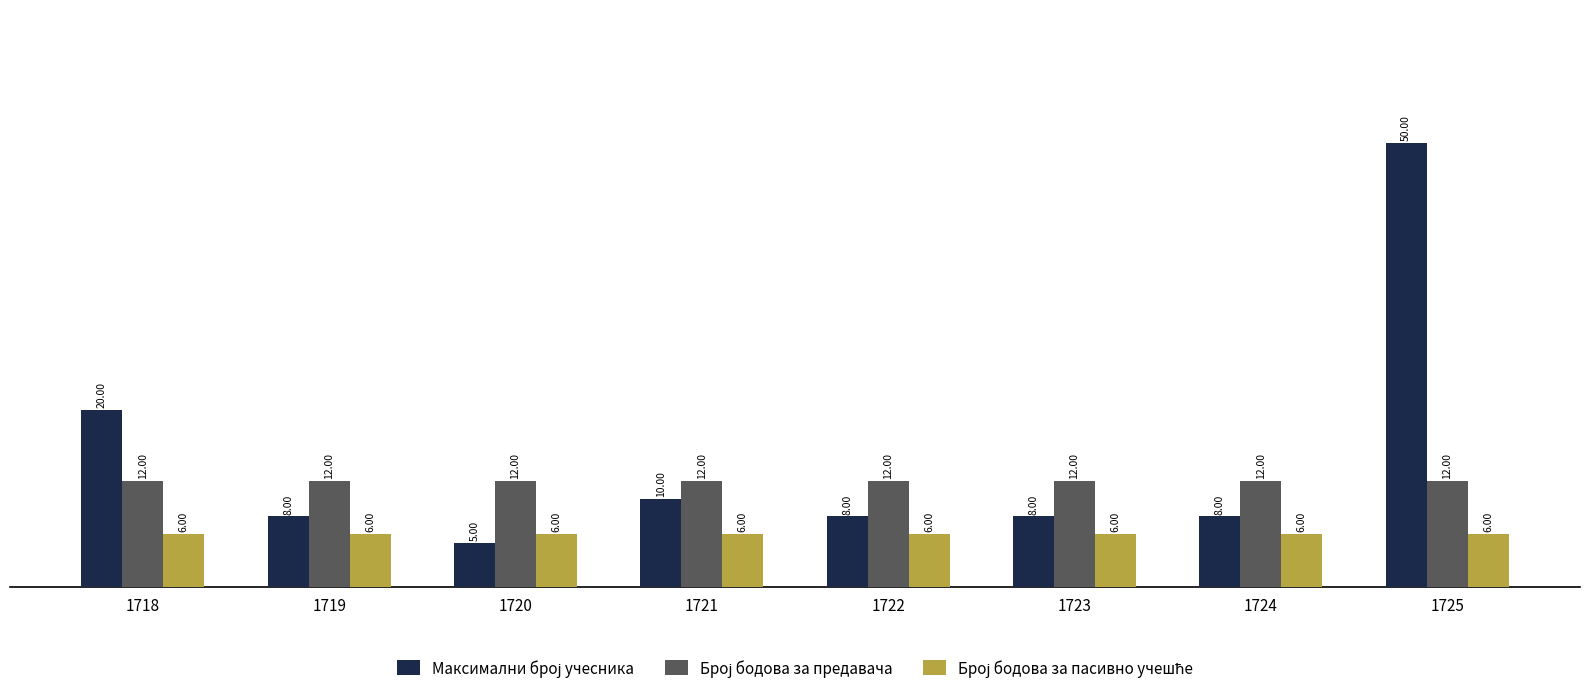

At which category is the sum across all series the highest?

1725